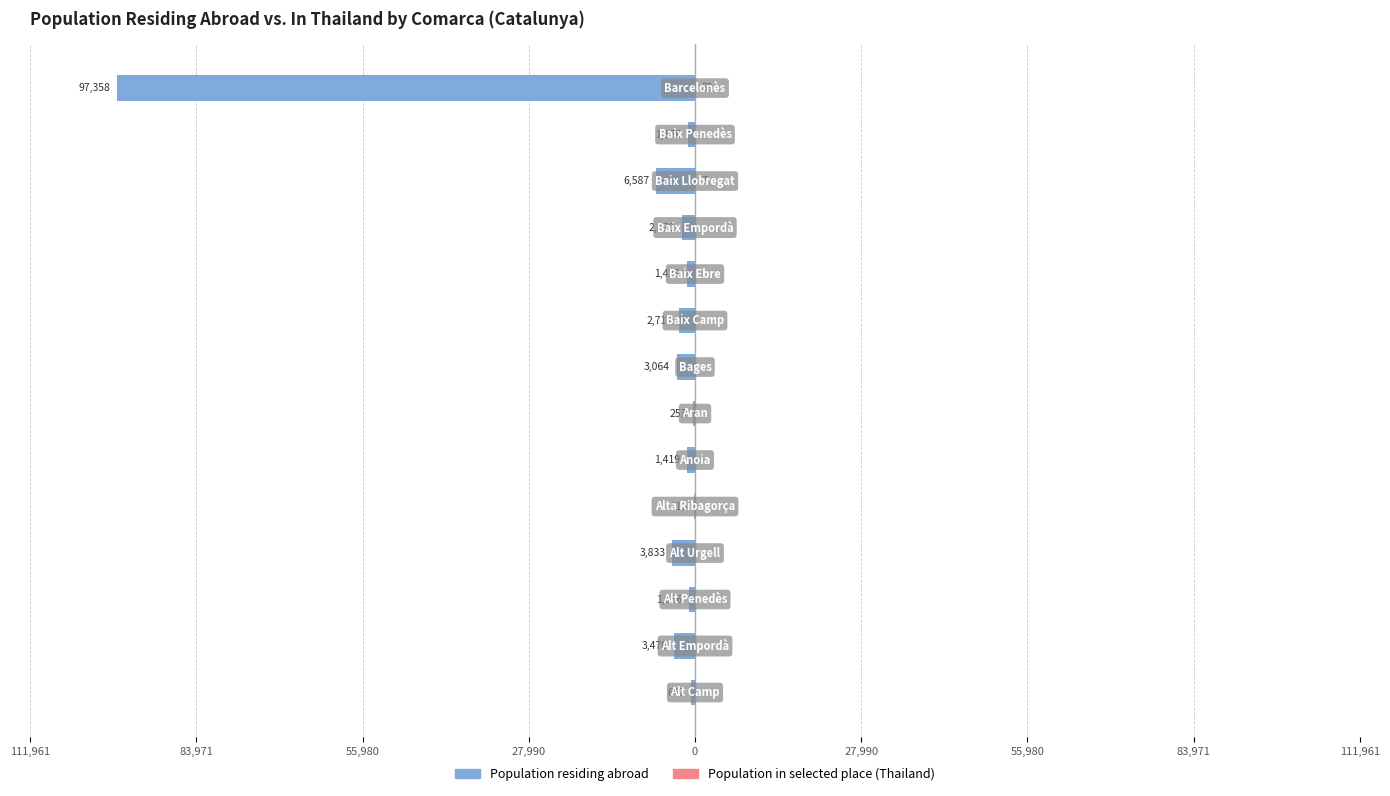

How many data points in Population residing abroad are less than -1423?

7